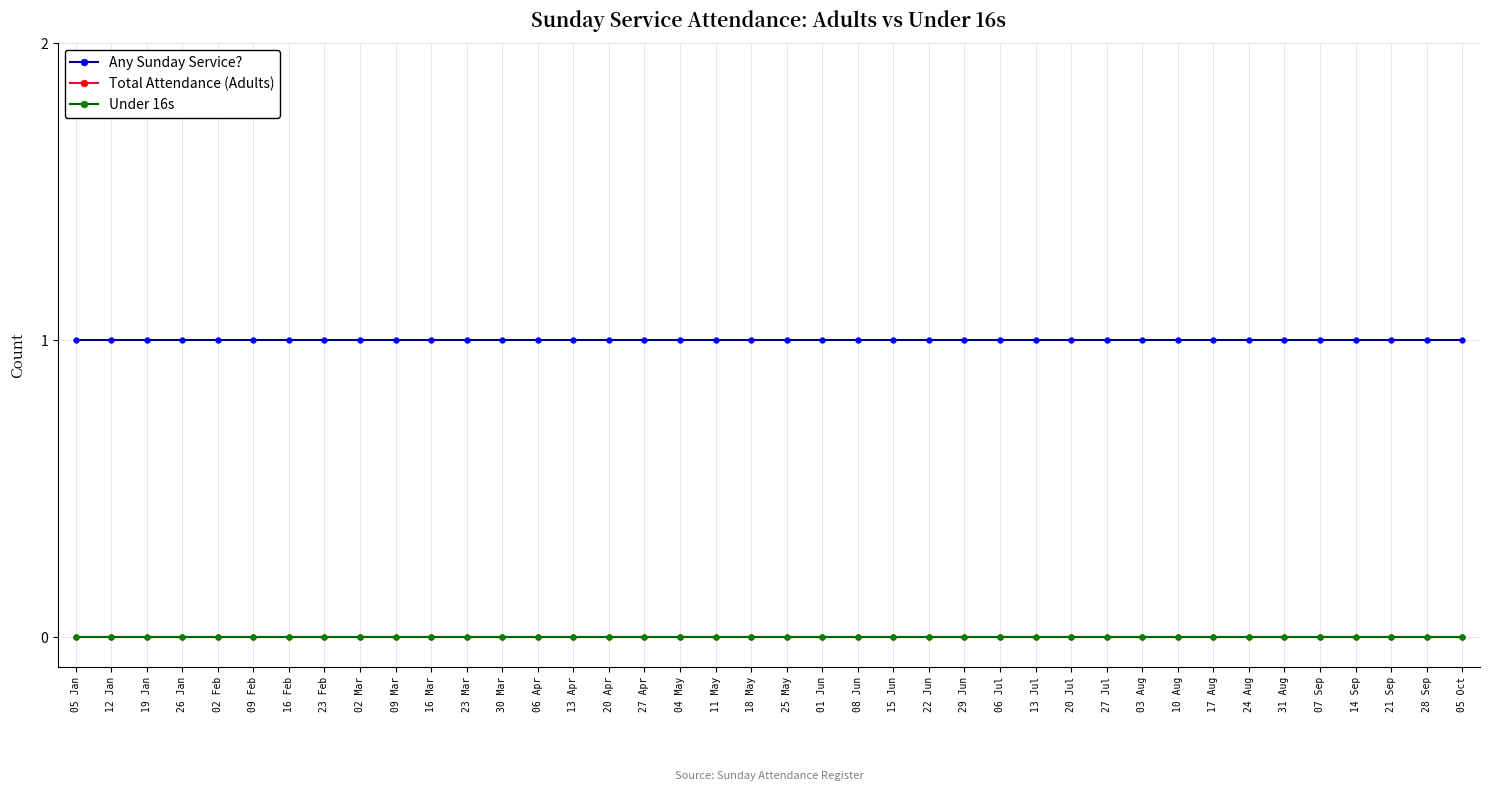

Is it true that Under 16s equals 0 at 29 Jun?

True